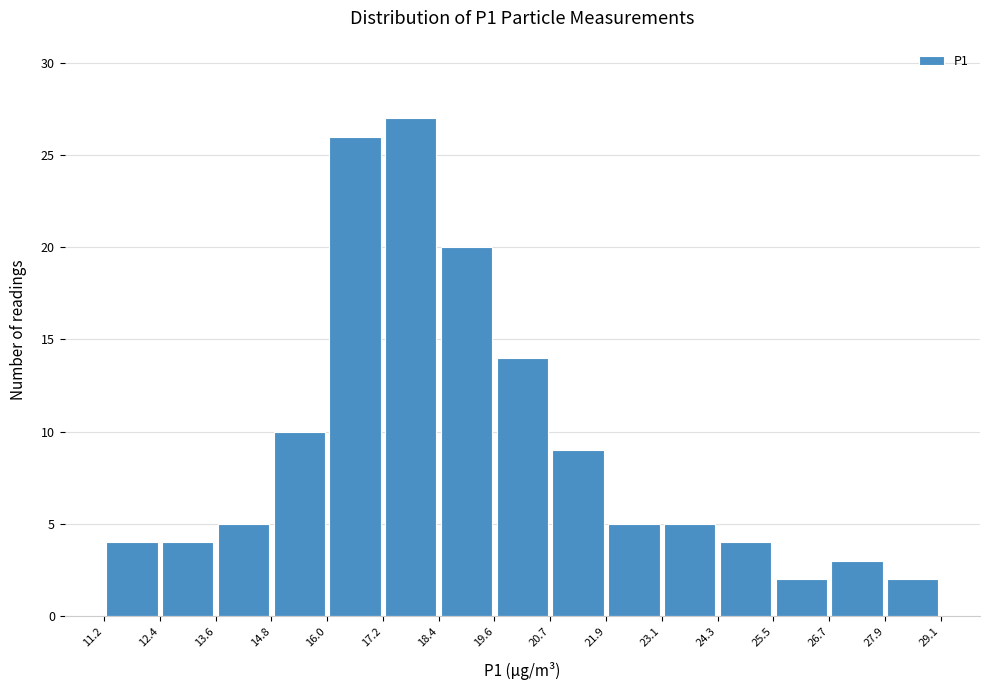

Over which range of the x-axis is the bar tallest?

17.2 to 18.4